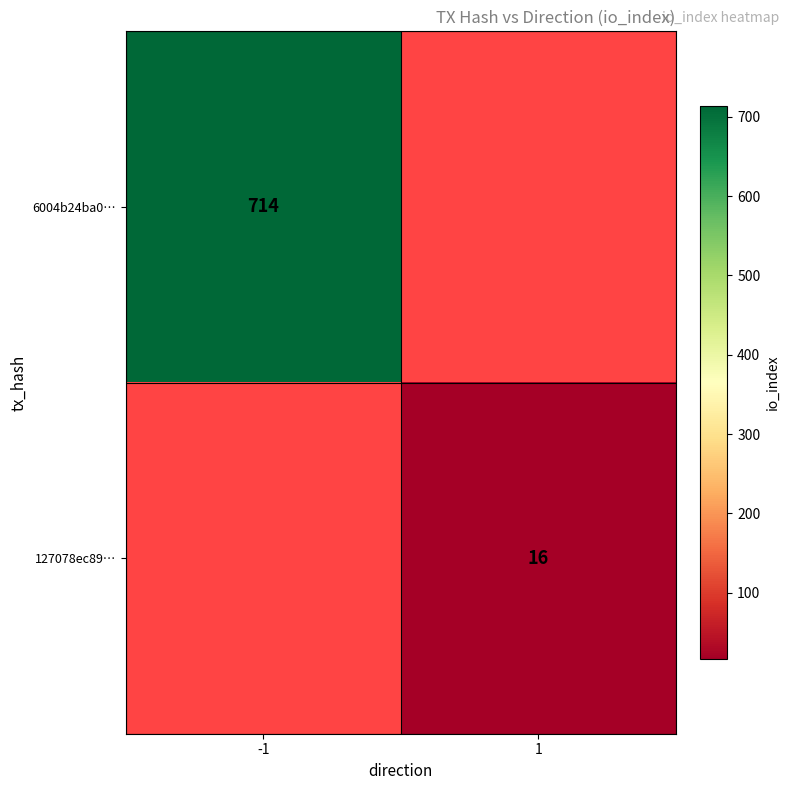

True or false: 127078ec89… has a value of 16 at 1.

True